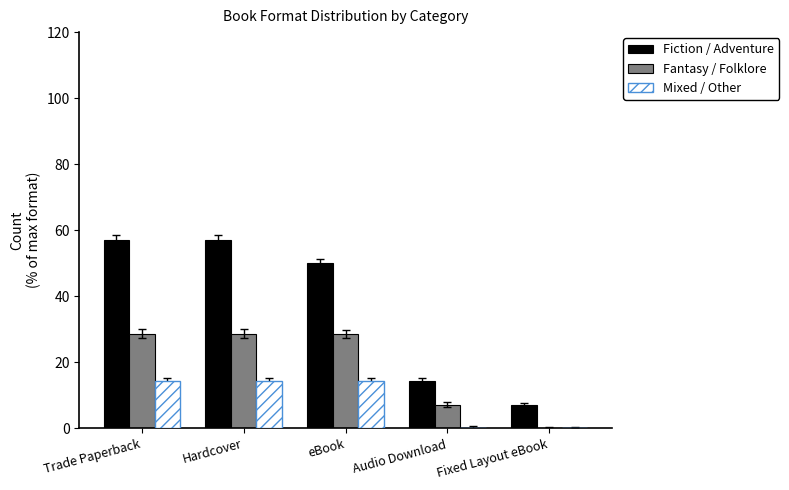

Are the bars grouped side by side (vs. stacked)?

Yes